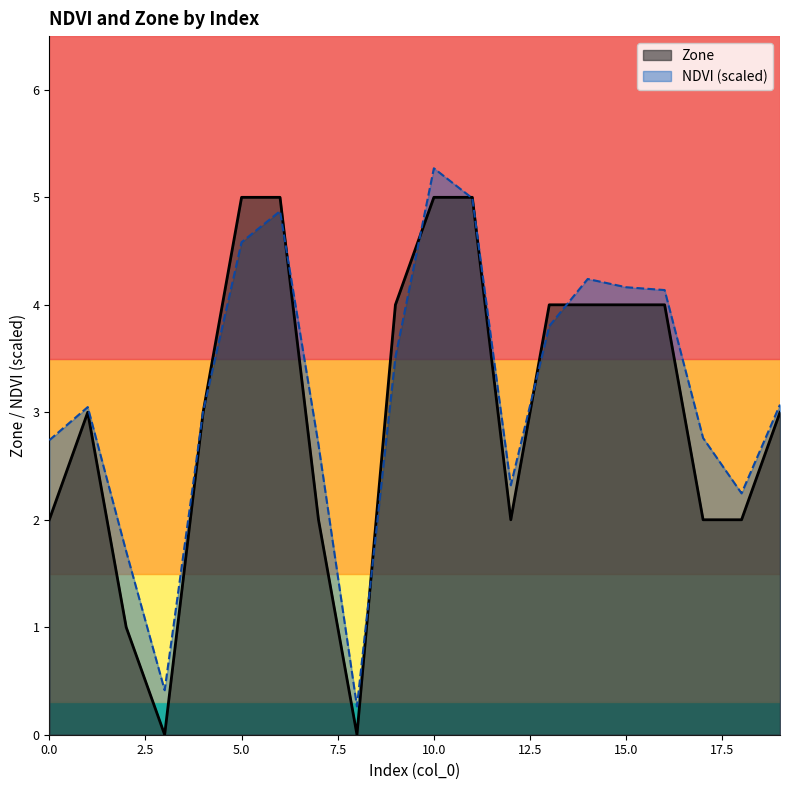

How many distinct data groups are displayed?

2